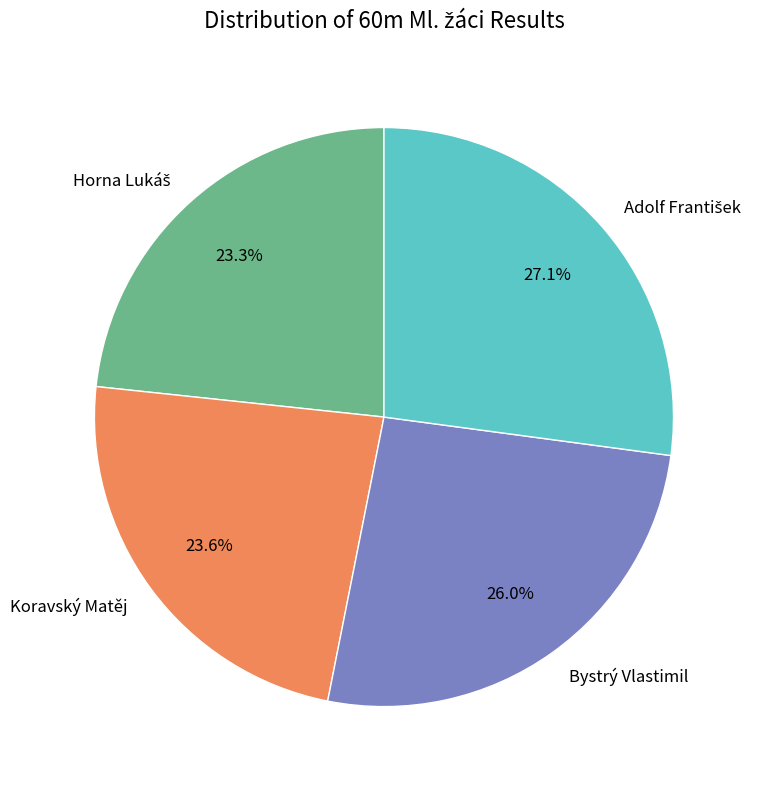

What is the ratio of the value at Koravský Matěj to the value at Bystrý Vlastimil?

0.9